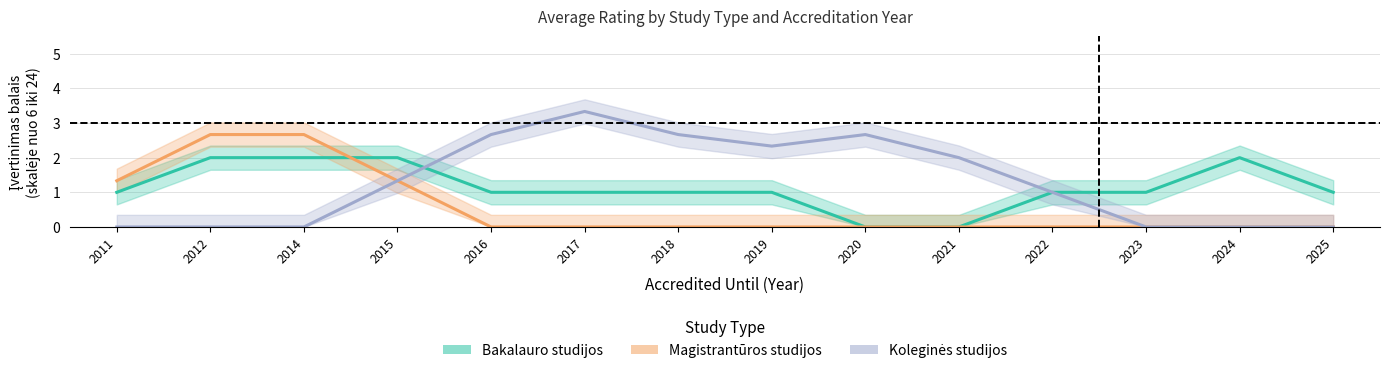

Between 2019 and 2023, which is larger?

2023